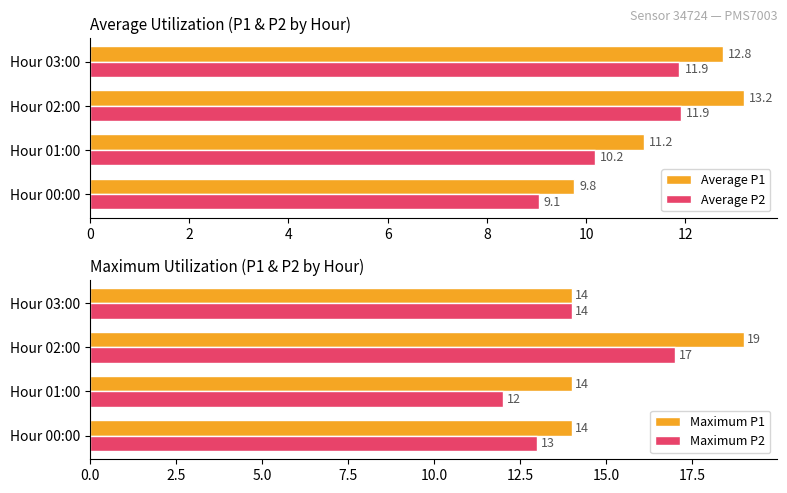

What is the highest value of the Average P1 series?

13.2